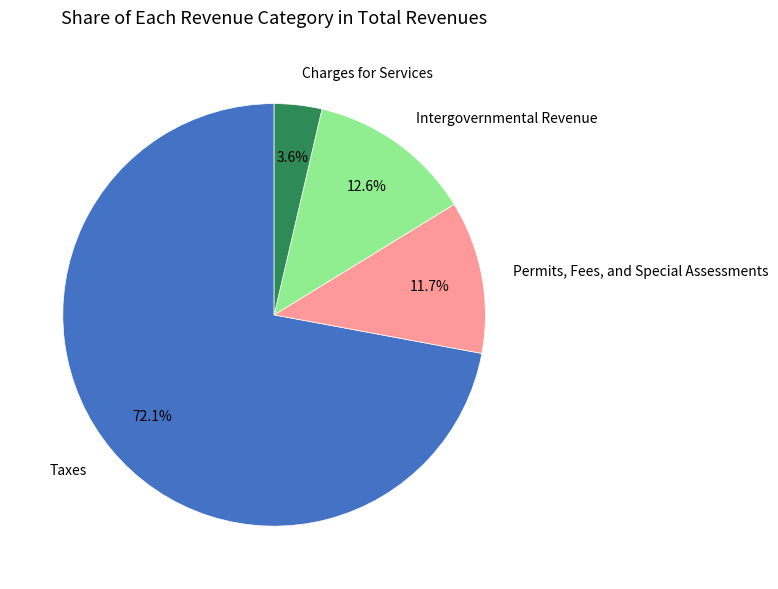

Which category has the smallest portion of the pie?

Charges for Services